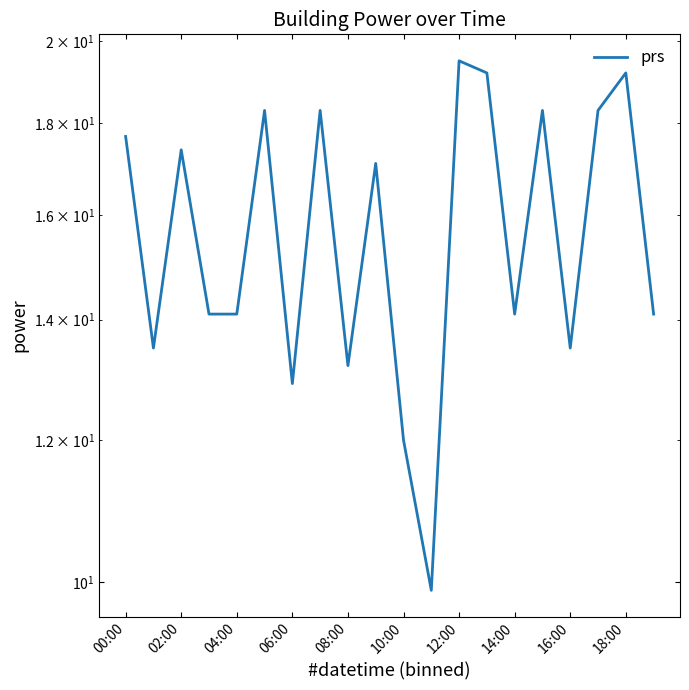

Which category has the lowest value across all series?

11